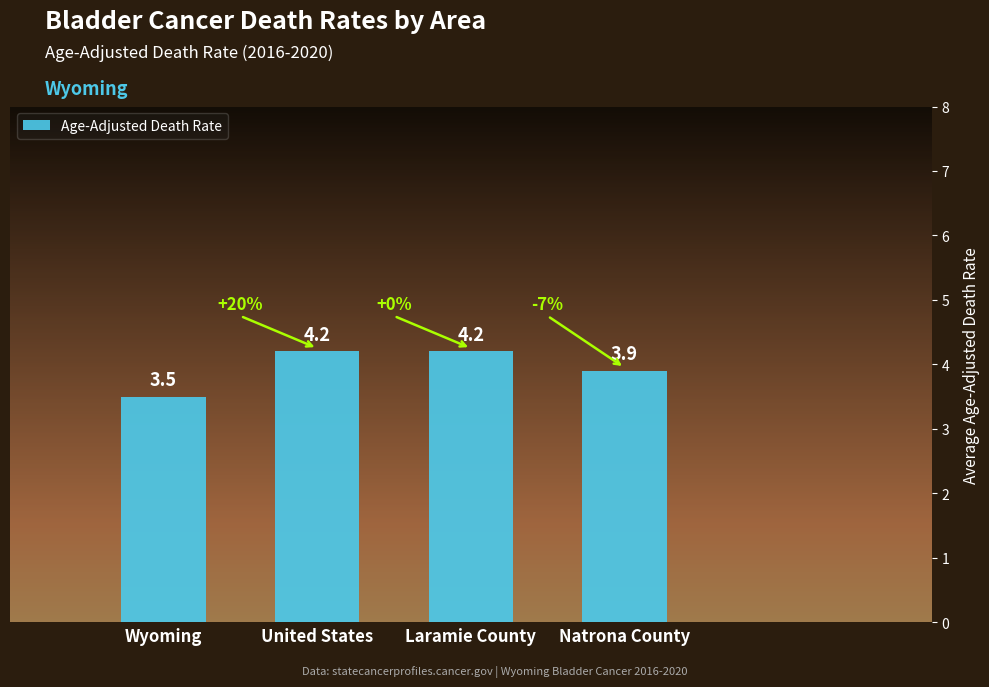

True or false: the data shows 4.2 at Laramie County.

True